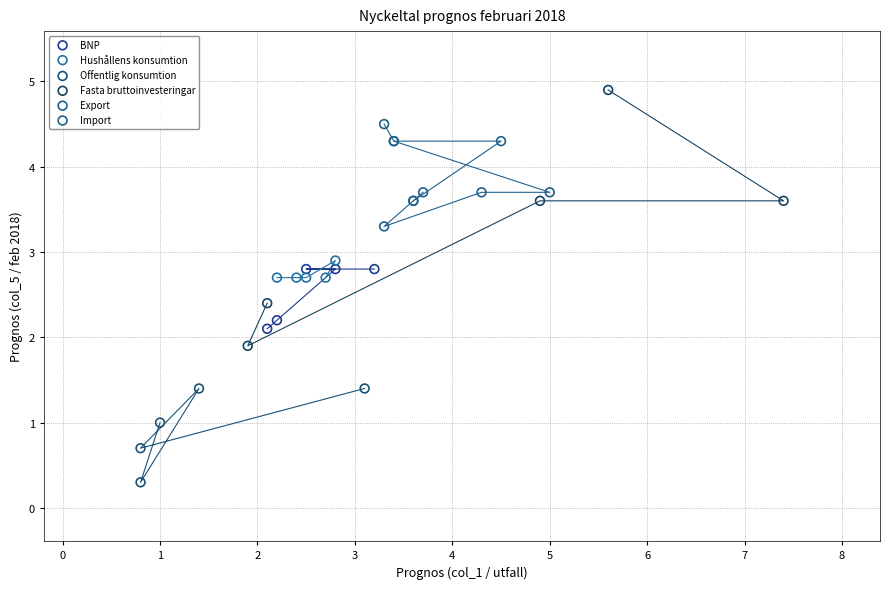

Which series reaches the maximum Y coordinate?

Fasta bruttoinvesteringar